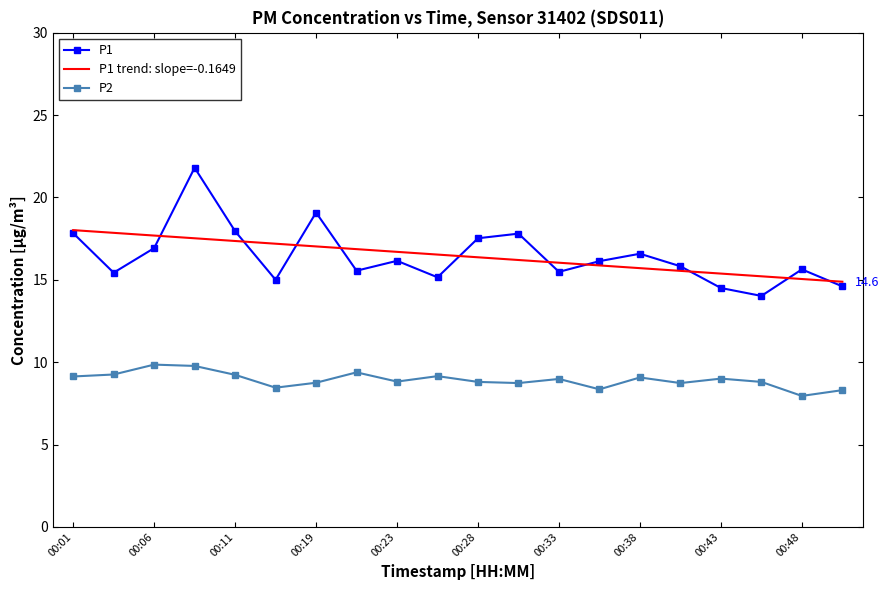

What are all the series names shown in the legend?

P1, P1 trend: slope=-0.1649, P2